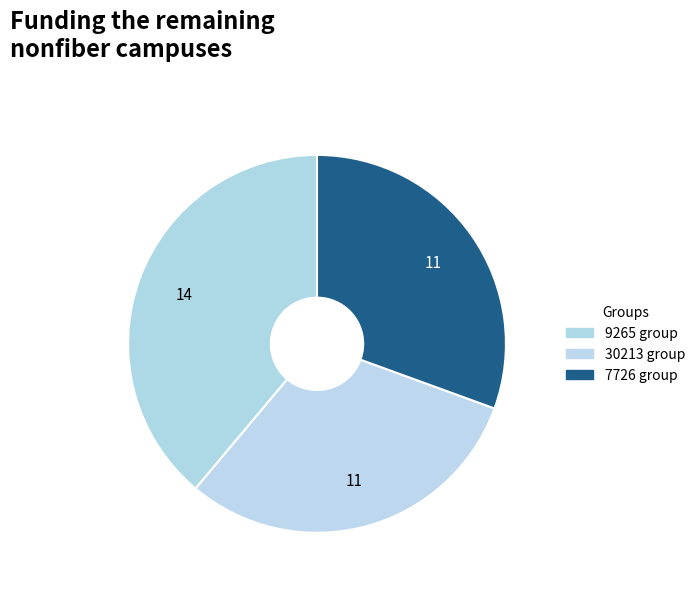

How many slices are in this pie chart?

3